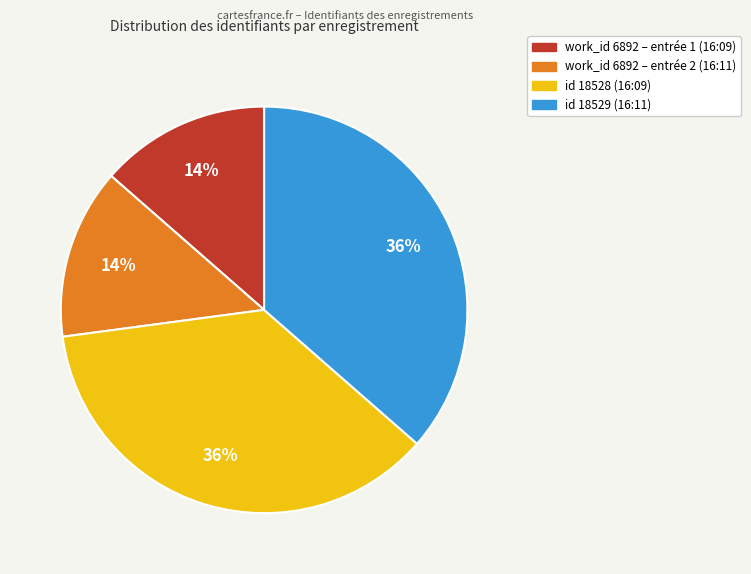

Is there a majority slice in this chart?

No